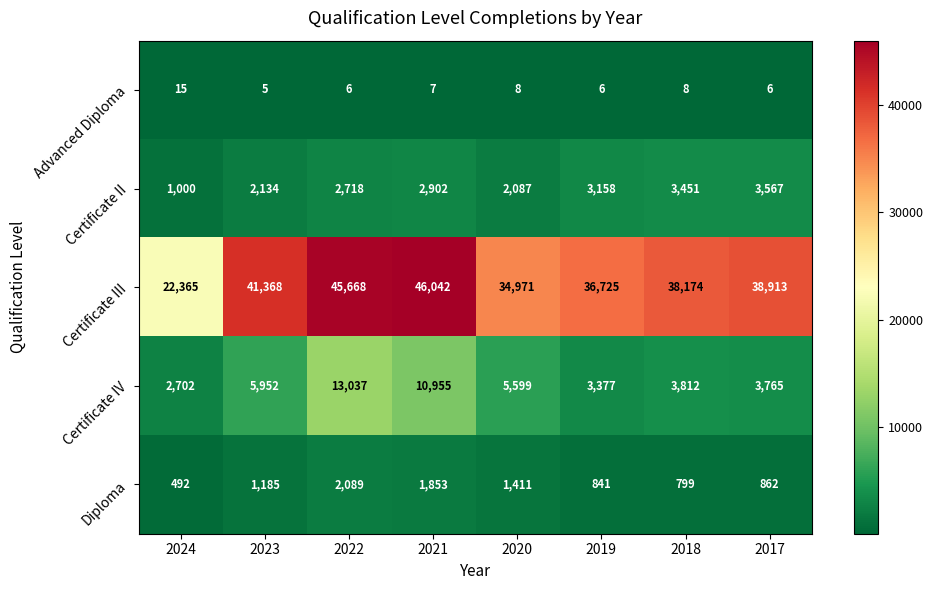

What is the sum of the Certificate III values at 2023 and 2017?

80281